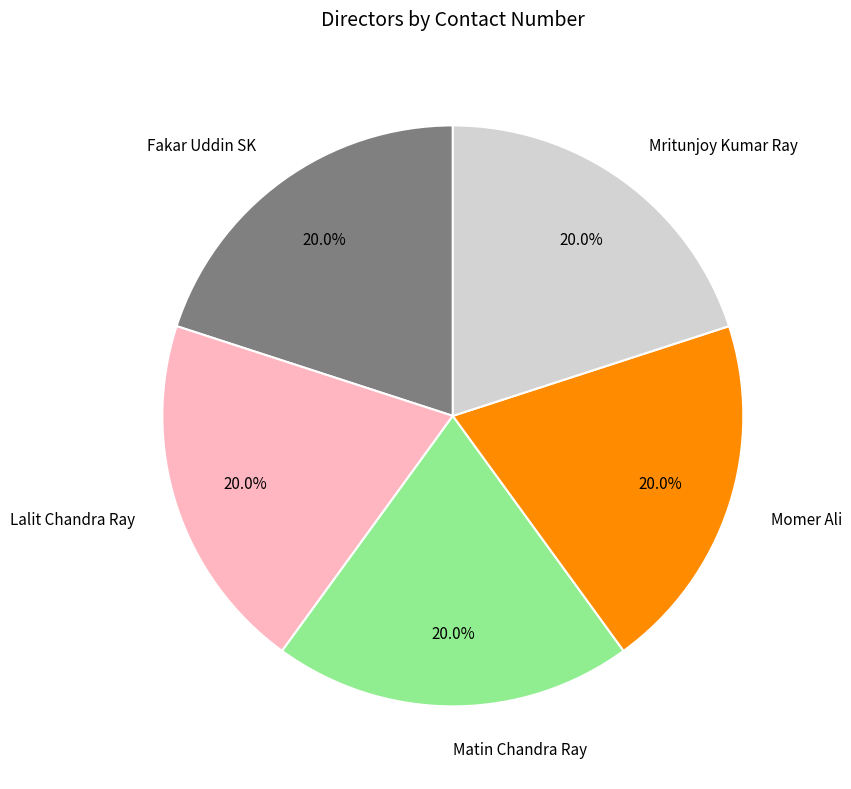

Count the number of slices in the pie.

5